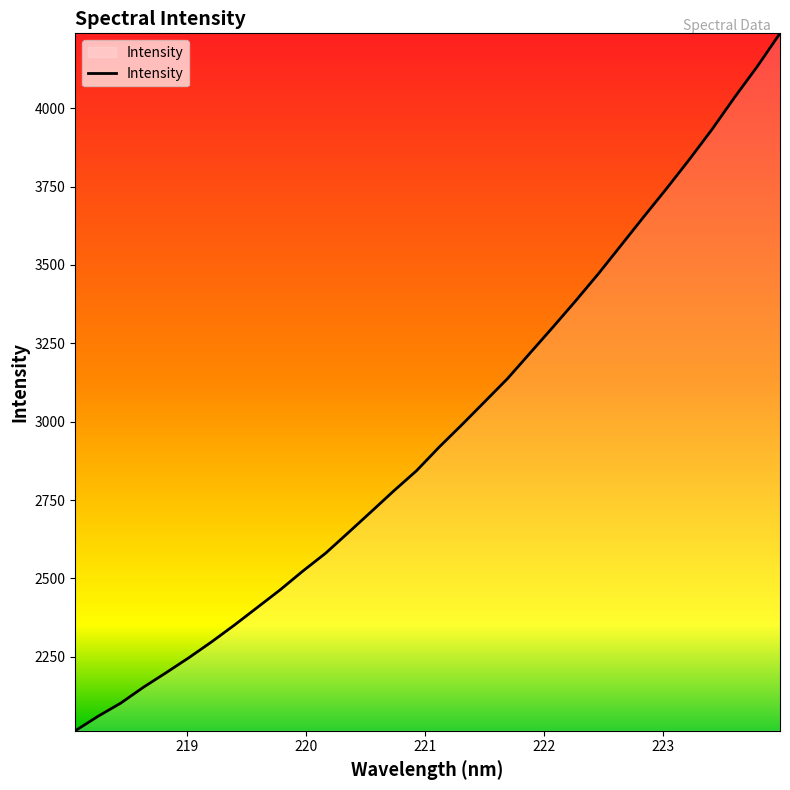

What is the smallest value displayed?

2014.2